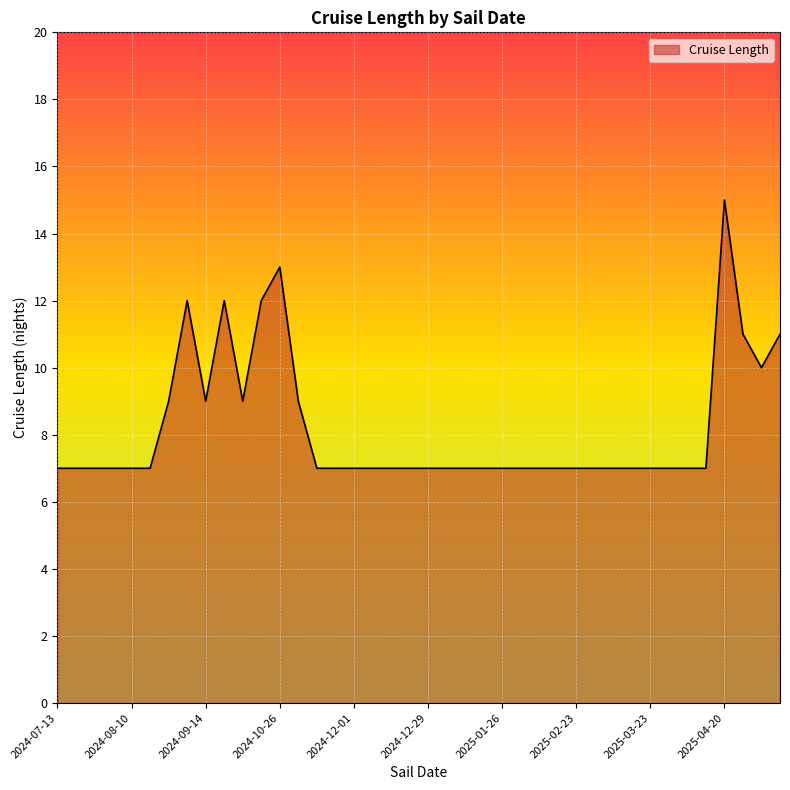

What is the difference between the maximum and minimum values?

8